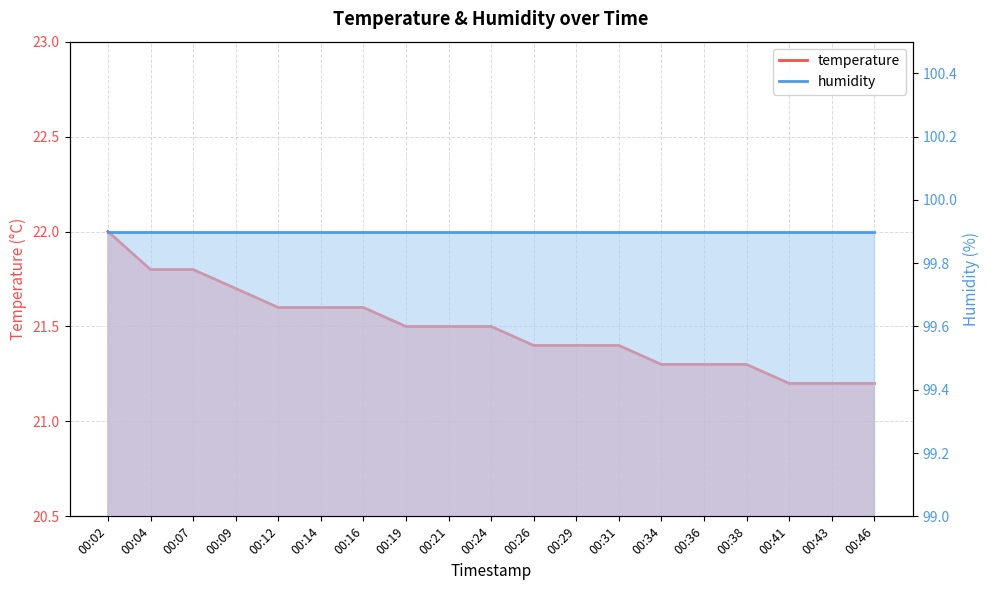

What is the greatest value displayed?

99.9